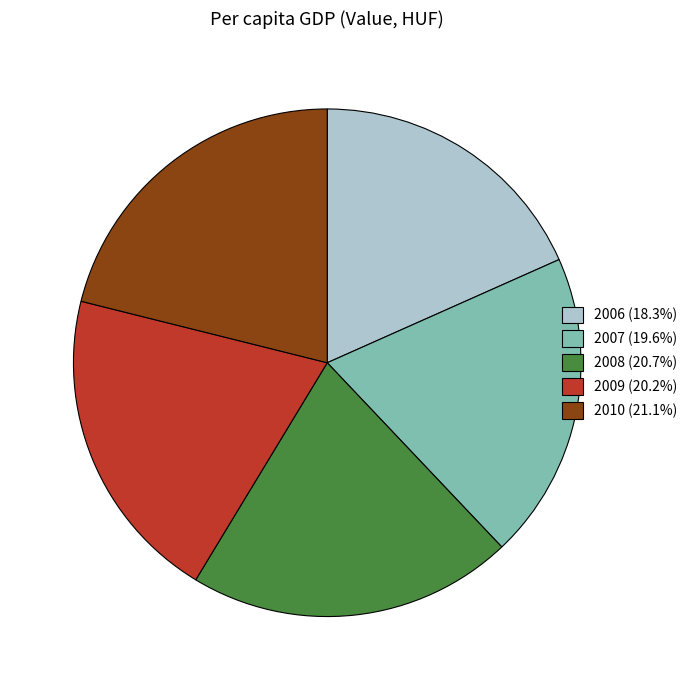

Is there any slice that represents more than half of the pie?

No